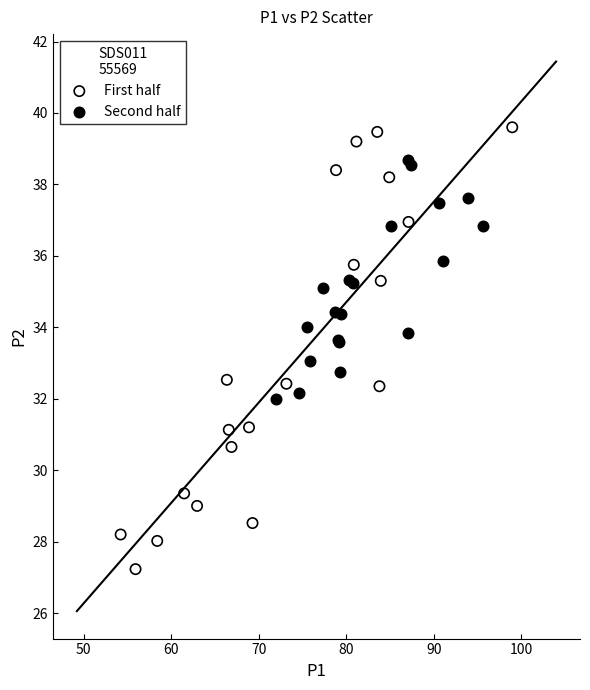

Which series reaches the minimum Y coordinate?

First half